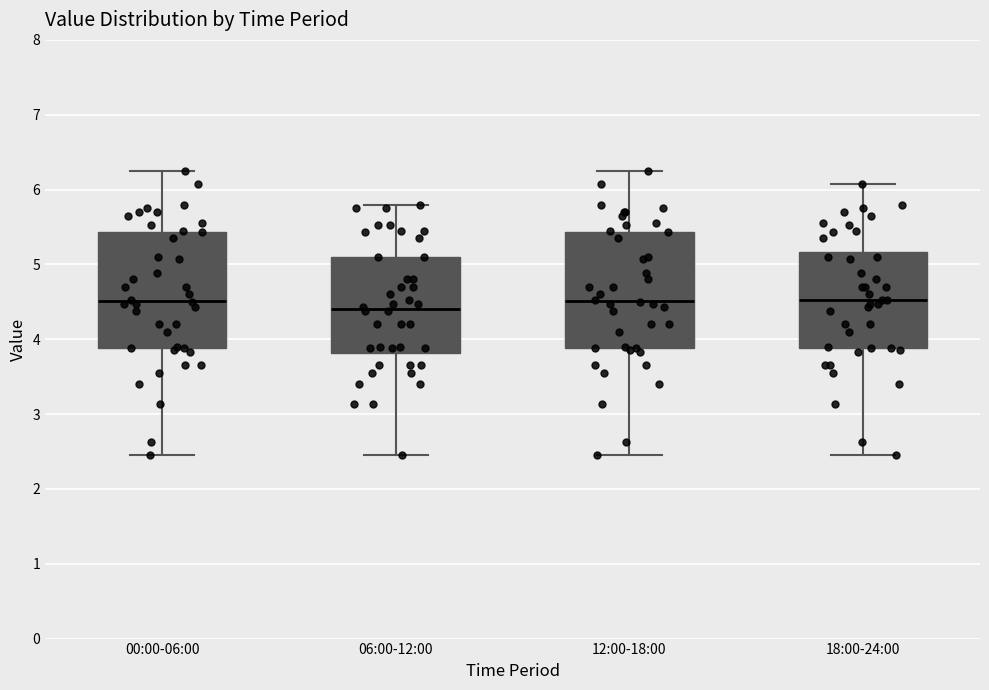

Which box's median line is the lowest?

06:00-12:00